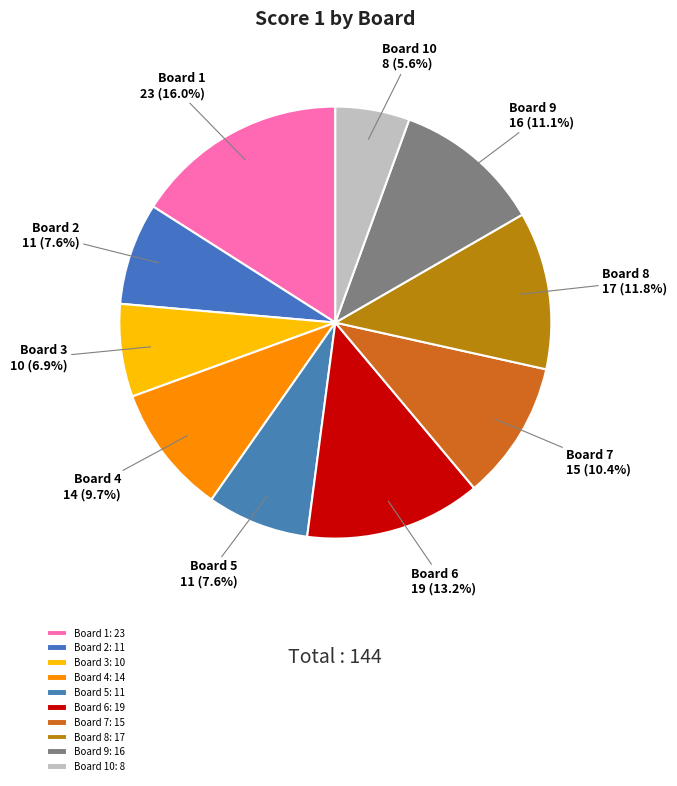

How many slices are in this pie chart?

10